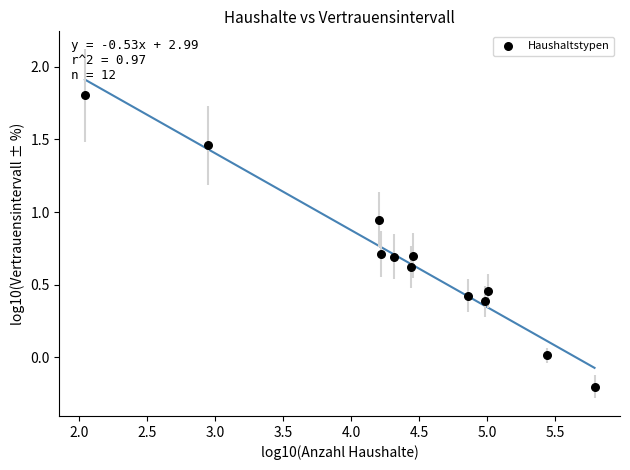

What is the average Y value?

0.7